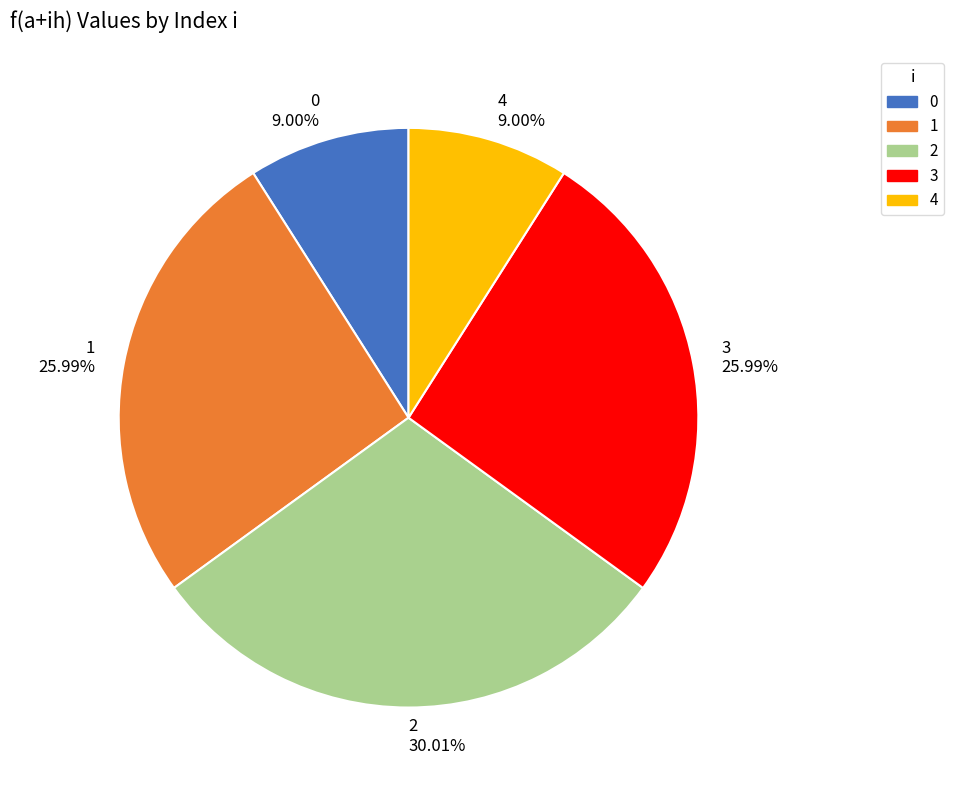

How much of the chart is everything except 1?

74.0%